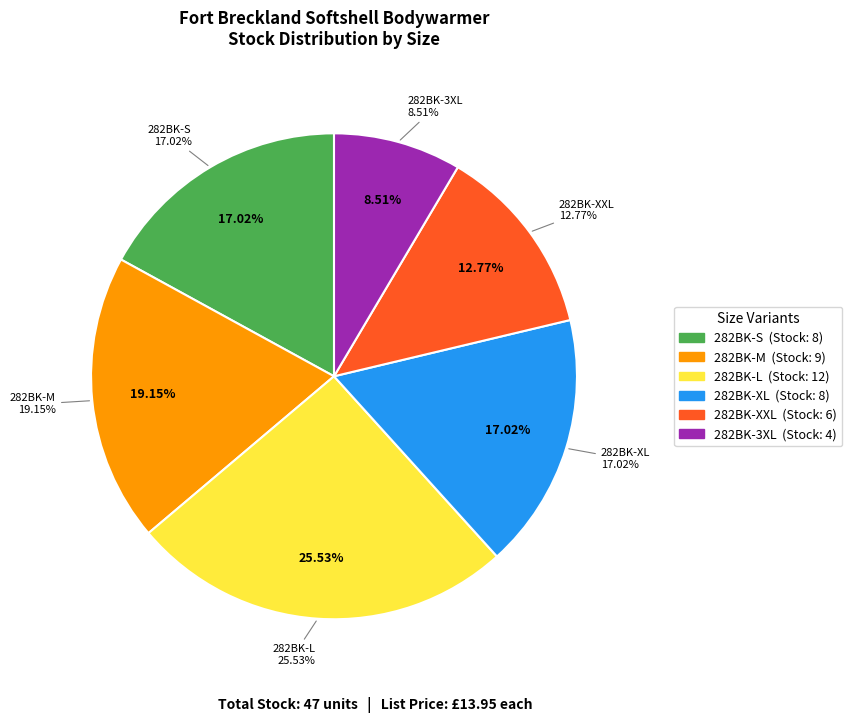

Is there any slice that represents more than half of the pie?

No